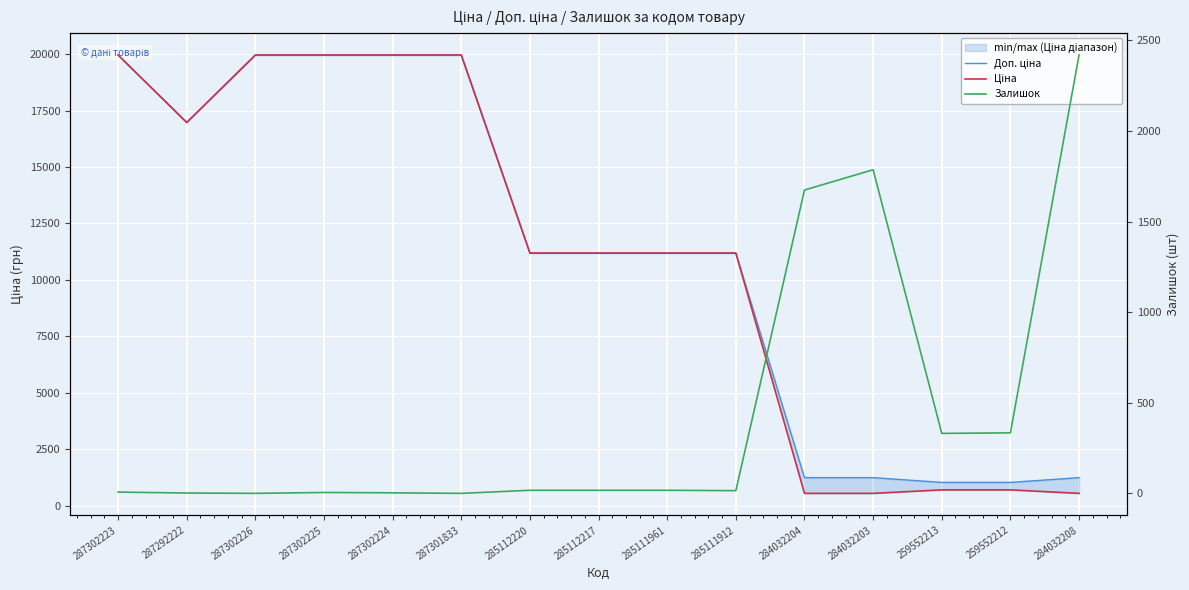

Reading left to right, transcribe all the data shown in this chart.

Доп. ціна: 287302223=19964.2	287292222=16976.3	287302226=19964.2	287302225=19964.2	287302224=19964.2	287301833=19964.2	285112220=11188.2	285112217=11188.2	285111961=11188.2	285111912=11188.2	284032204=1235.4	284032203=1235.4	259552213=1024.6	259552212=1024.6	284032208=1235.4
Ціна: 287302223=19964.2	287292222=16976.3	287302226=19964.2	287302225=19964.2	287302224=19964.2	287301833=19964.2	285112220=11188.2	285112217=11188.2	285111961=11188.2	285111912=11188.2	284032204=539.0	284032203=539.0	259552213=693.7	259552212=693.7	284032208=539.0
Залишок: 287302223=7.0	287292222=2.0	287302226=0.0	287302225=5.0	287302224=3.0	287301833=0.0	285112220=17.0	285112217=17.0	285111961=17.0	285111912=15.0	284032204=1674.0	284032203=1786.0	259552213=331.0	259552212=334.0	284032208=2419.0